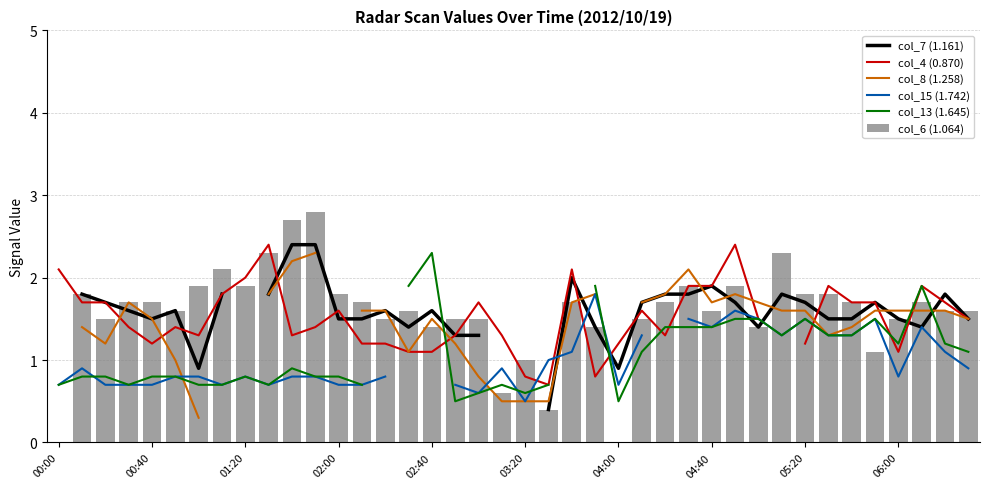

The value of col_13 (1.645) at 21 is 0.7. True or false?

True